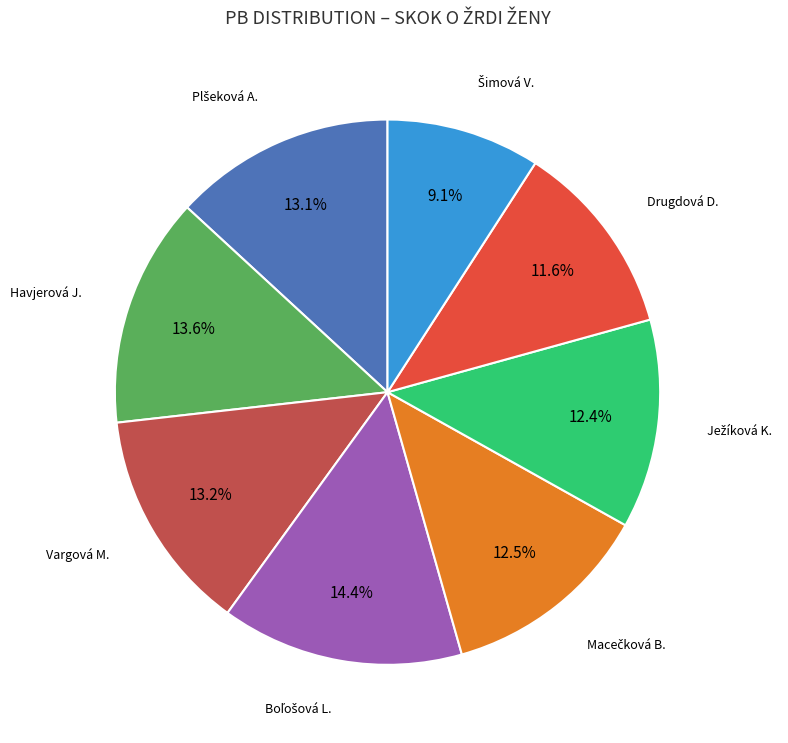

Does any single category account for the majority?

No